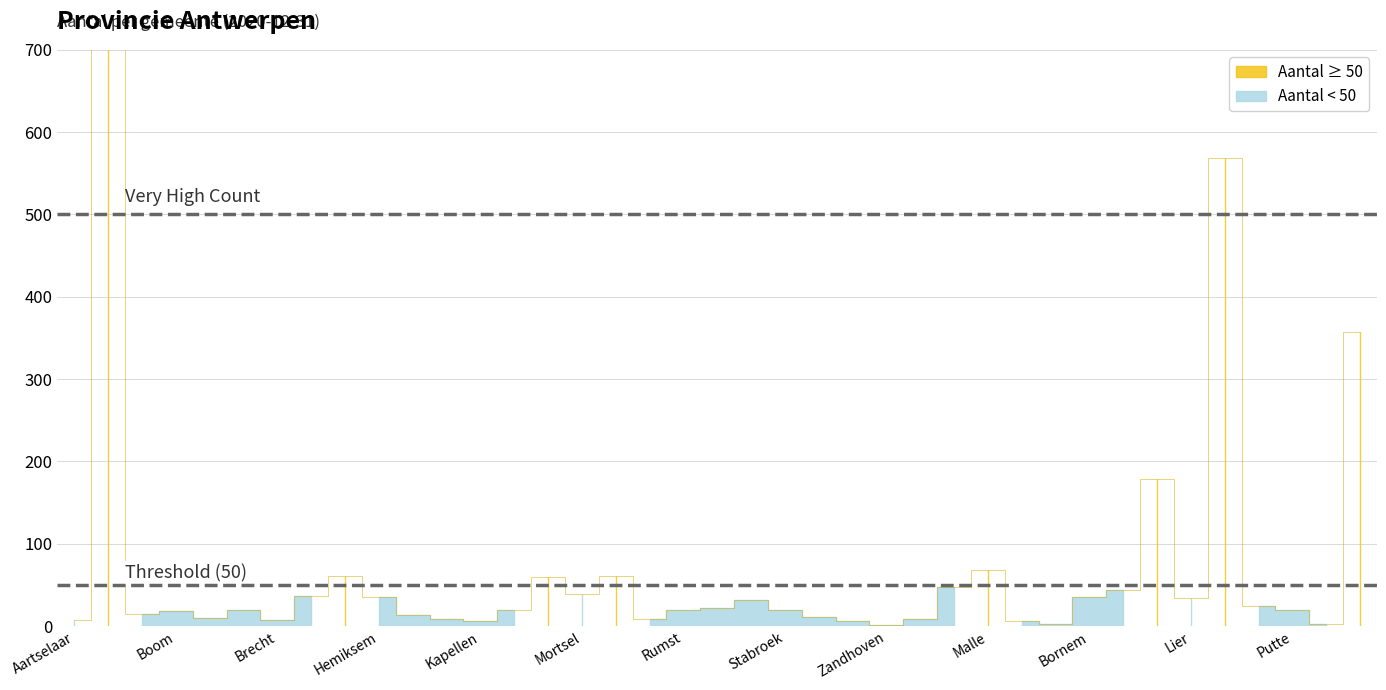

At which label is the value closest to 1314?

Mechelen